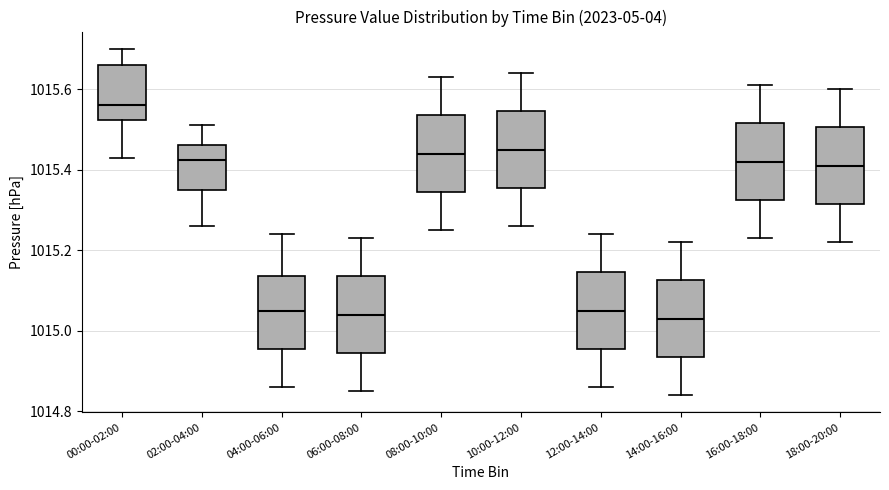

Reading left to right, transcribe this box plot: for each box, give where its median line is, the range the box spans, and where its two whiskers end, as read against the y-axis. The values are not printed on the chart, so give them approximately, as read against the axis.

00:00-02:00: median 1015.56, box 1015.52 to 1015.66, whiskers 1015.44 to 1015.70
02:00-04:00: median 1015.42, box 1015.36 to 1015.46, whiskers 1015.26 to 1015.52
04:00-06:00: median 1015.06, box 1014.96 to 1015.14, whiskers 1014.86 to 1015.24
06:00-08:00: median 1015.04, box 1014.94 to 1015.14, whiskers 1014.86 to 1015.24
08:00-10:00: median 1015.44, box 1015.34 to 1015.54, whiskers 1015.26 to 1015.64
10:00-12:00: median 1015.46, box 1015.36 to 1015.54, whiskers 1015.26 to 1015.64
12:00-14:00: median 1015.06, box 1014.96 to 1015.14, whiskers 1014.86 to 1015.24
14:00-16:00: median 1015.04, box 1014.94 to 1015.12, whiskers 1014.84 to 1015.22
16:00-18:00: median 1015.42, box 1015.32 to 1015.52, whiskers 1015.24 to 1015.62
18:00-20:00: median 1015.42, box 1015.32 to 1015.50, whiskers 1015.22 to 1015.60